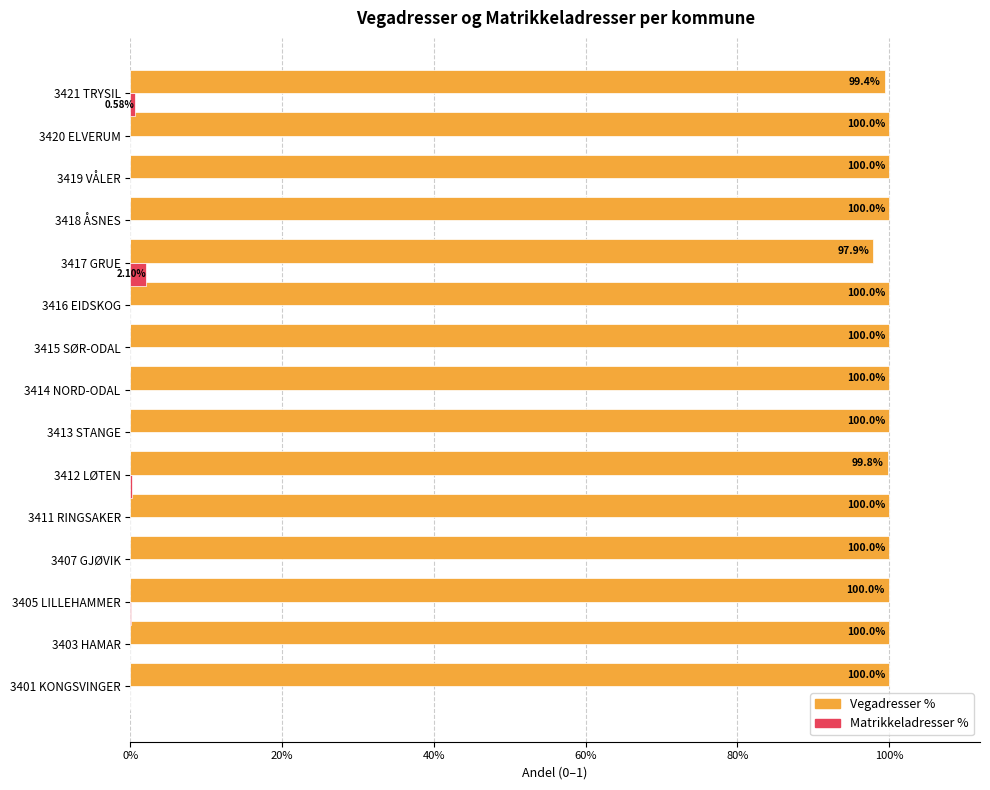

Rank the series by their maximum value, from lowest to highest.

Matrikkeladresser %, Vegadresser %